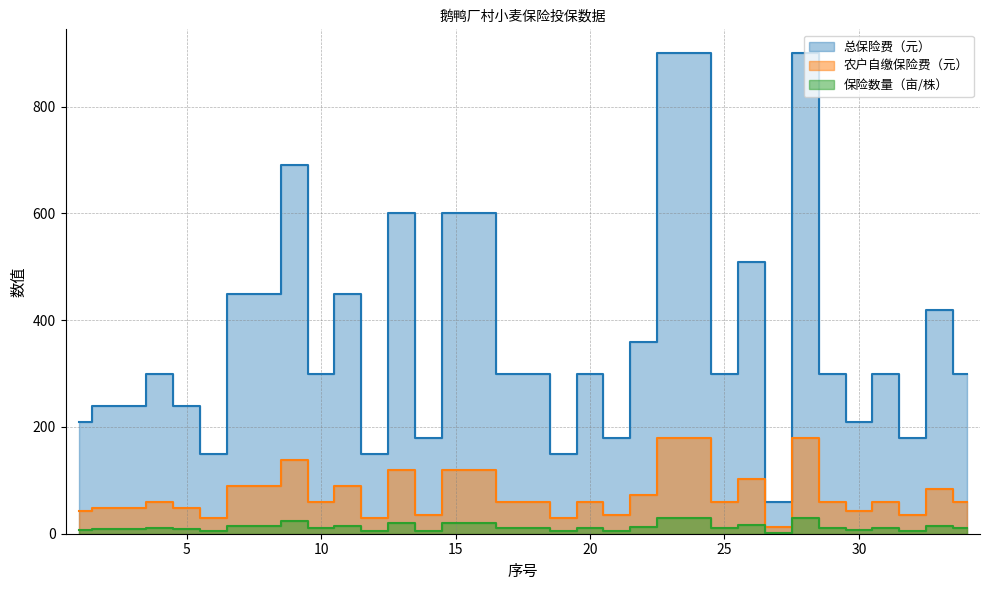

What are all the series names shown in the legend?

保险数量（亩/株）, 农户自缴保险费（元）, 总保险费（元）